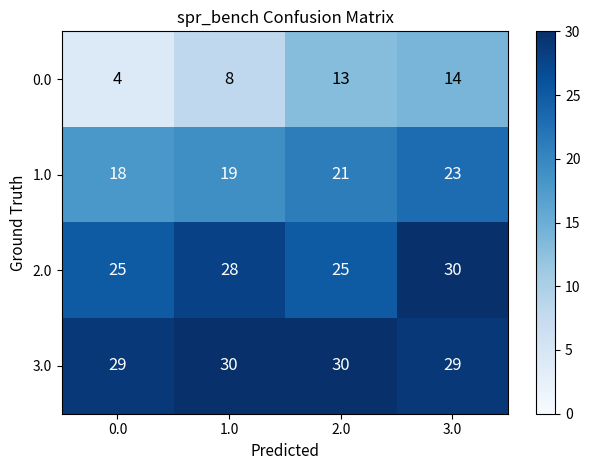

Reading left to right, list all the values displayed in this chart.

0.0: 0.0=4	1.0=8	2.0=13	3.0=14
1.0: 0.0=18	1.0=19	2.0=21	3.0=23
2.0: 0.0=25	1.0=28	2.0=25	3.0=30
3.0: 0.0=29	1.0=30	2.0=30	3.0=29